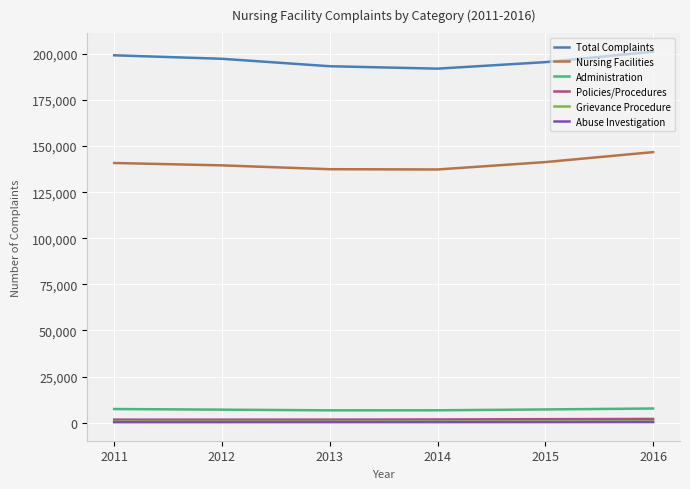

What is the total value across all series at 2015?

346834.3